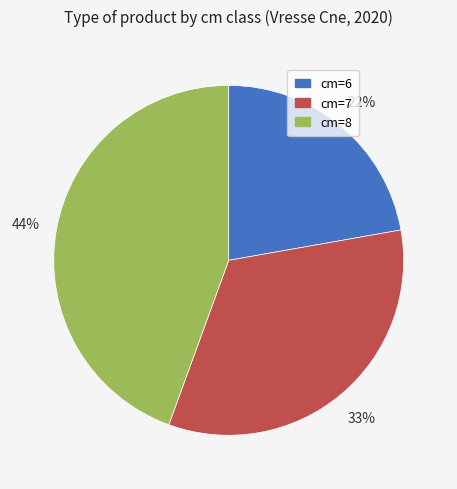

To the nearest percent, what is the difference between the largest and smallest slice percentages?

22%